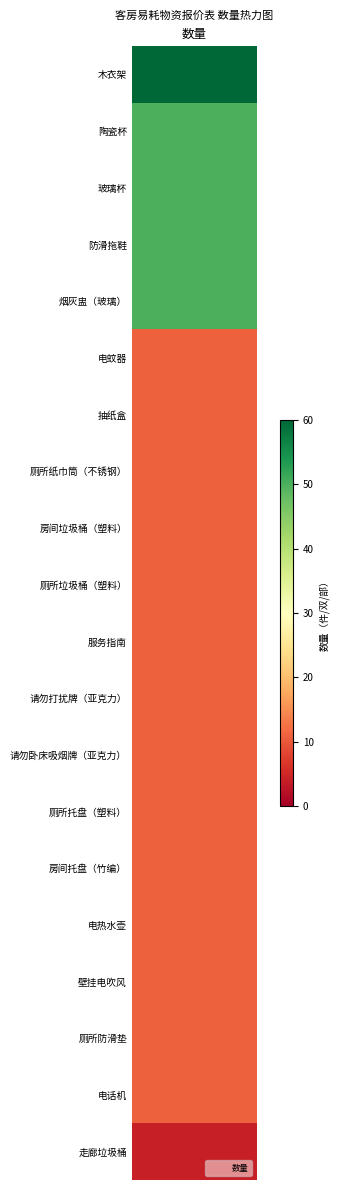

What is the sum of the values at 18 and 8?

22